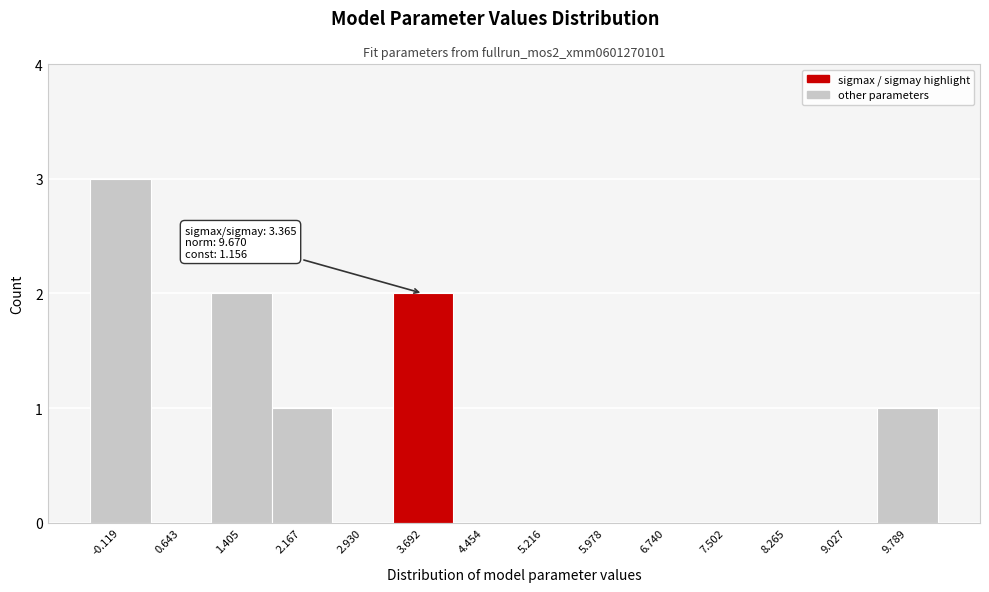

Over which range of the x-axis is the bar tallest?

-0.5 to 0.3